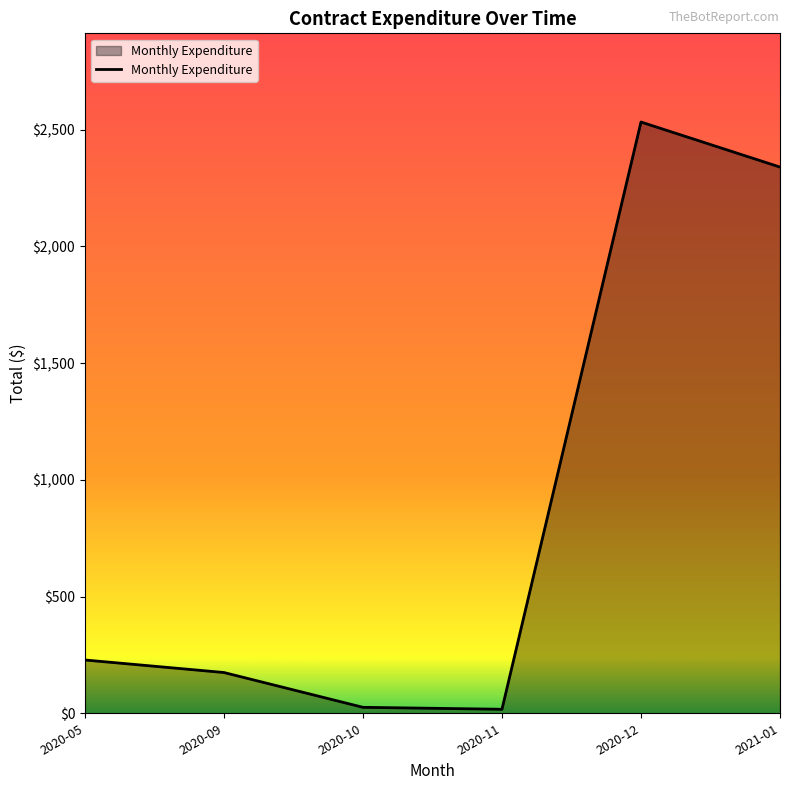

Does the chart have visible grid lines?

No